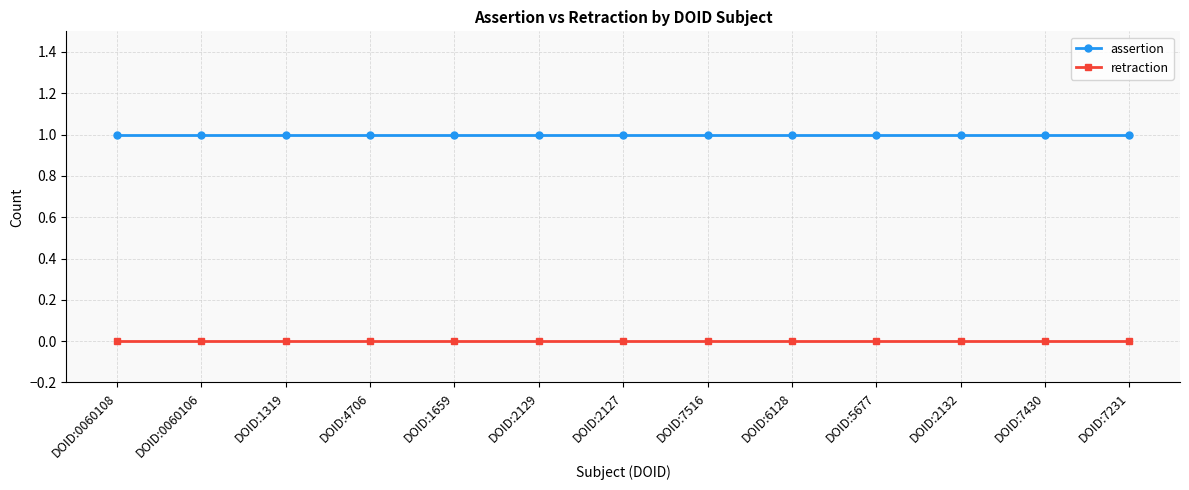

Is it true that assertion equals 1 at DOID:2127?

True